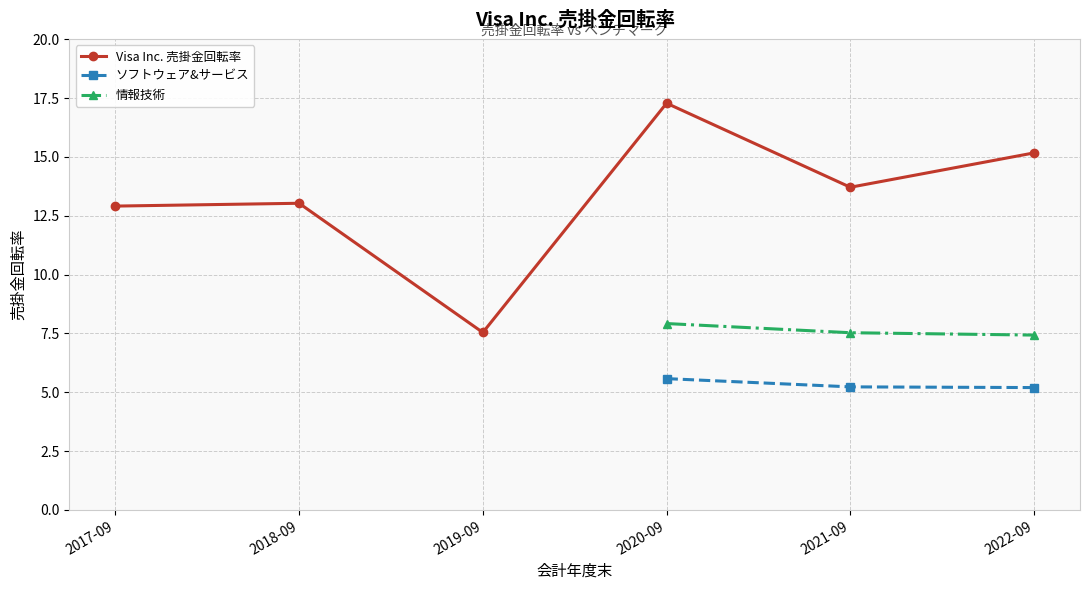

At which category does the chart reach its peak across all series?

2020-09